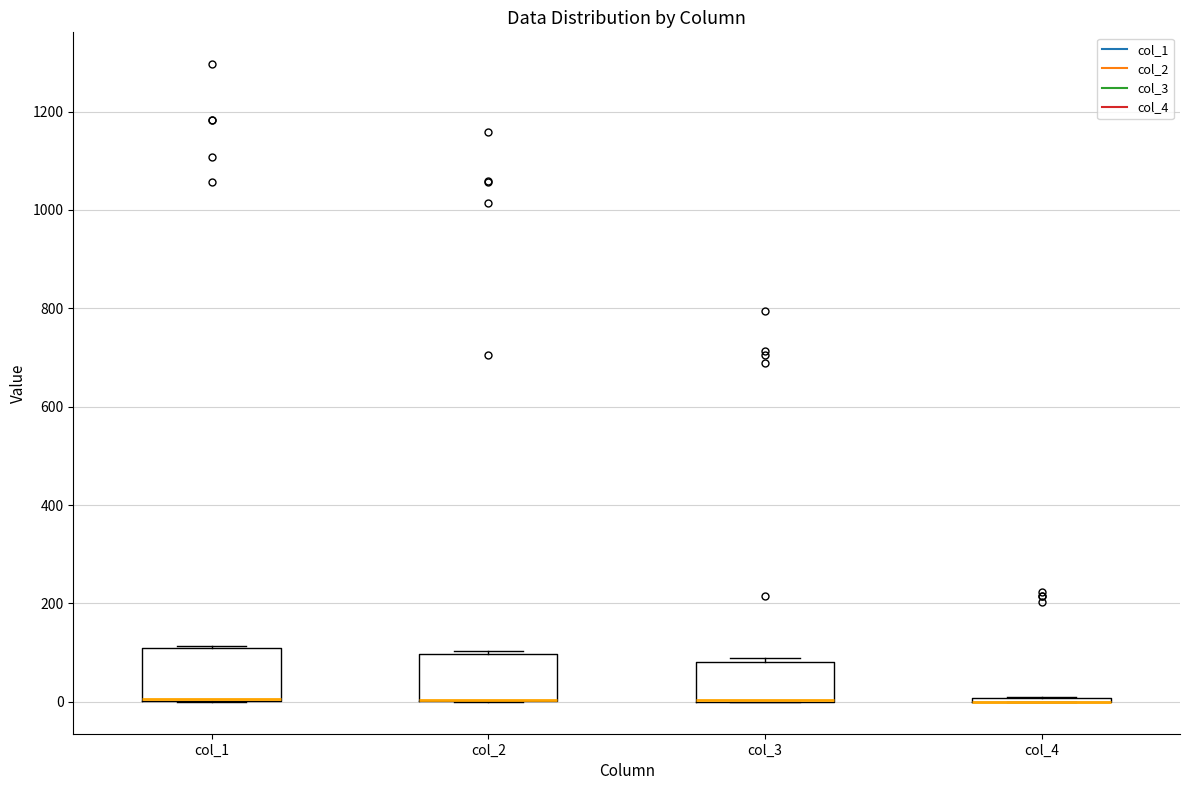

Reading left to right, transcribe this box plot: for each box, give where its median line is, the range the box spans, and where its two whiskers end, as read against the y-axis. The values are not printed on the chart, so give them approximately, as read against the axis.

col_1: median 0 (drawn on the box's lower edge), box 0 to 100, whiskers 0 to 120
col_2: median 0 (drawn on the box's lower edge), box 0 to 100, whiskers 0 to 100 (just above the box's upper edge)
col_3: median 0 (drawn on the box's lower edge), box 0 to 80, whiskers 0 to 100
col_4: box collapsed to a line at 0, whiskers 0 to 0